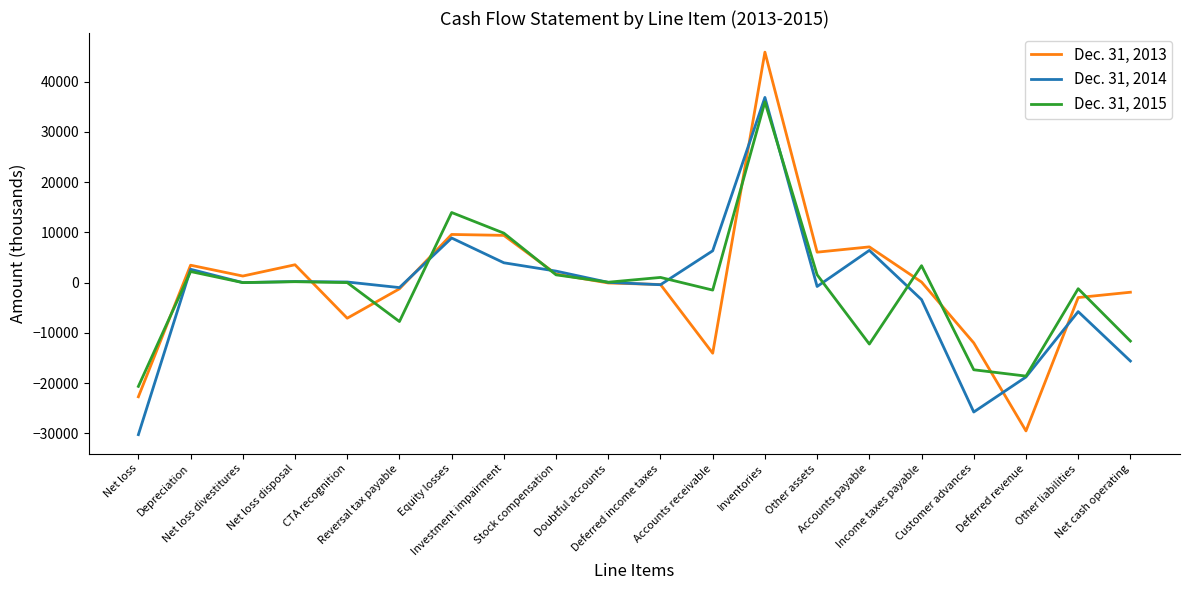

What is the smallest value displayed?

-30264